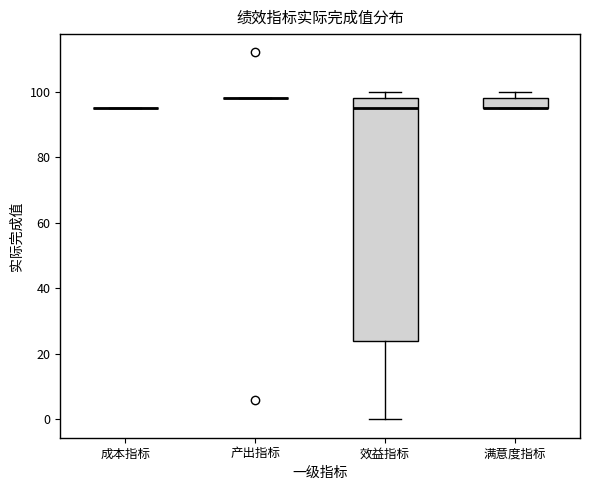

Reading left to right, transcribe this box plot: for each box, give where its median line is, the range the box spans, and where its two whiskers end, as read against the y-axis. The values are not printed on the chart, so give them approximately, as read against the axis.

成本指标: box collapsed to a line at 96, whiskers 96 to 96
产出指标: box collapsed to a line at 98, whiskers 98 to 98
效益指标: median 96, box 24 to 98, whiskers 0 to 100
满意度指标: median 96 (drawn on the box's lower edge), box 96 to 98, whiskers 96 to 100